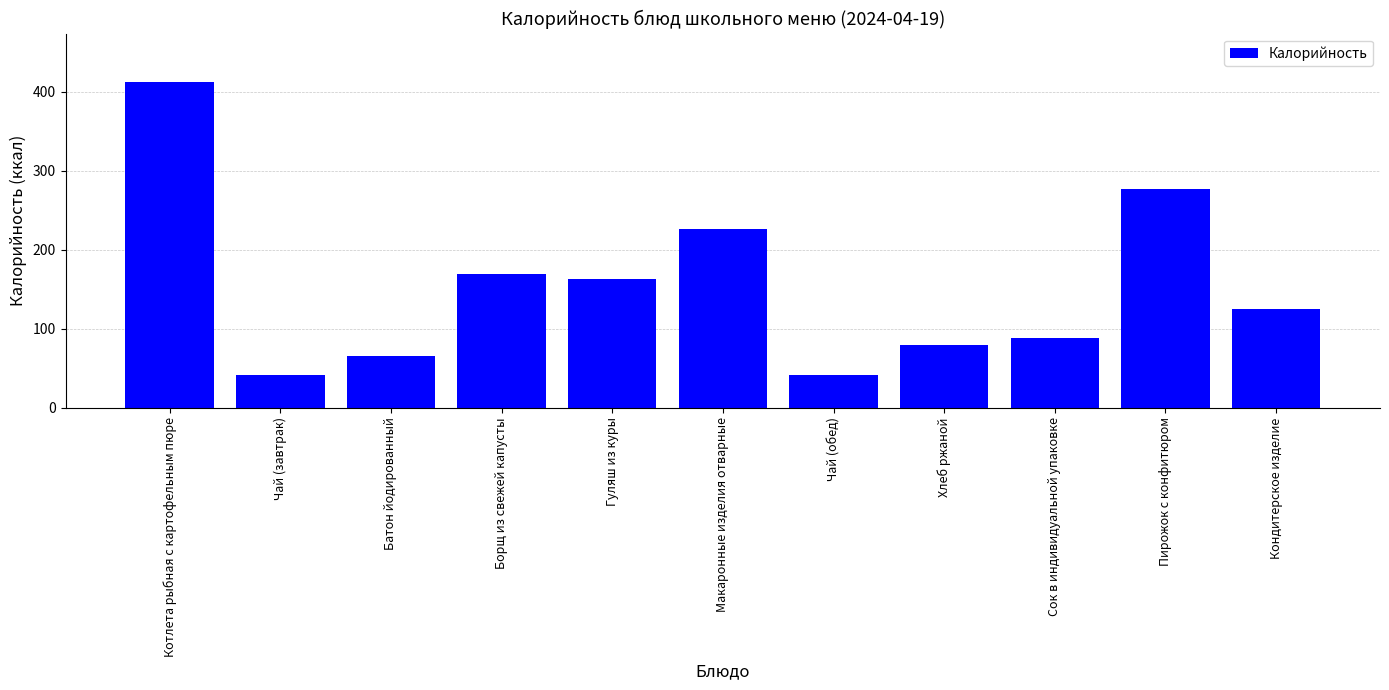

What is the minimum value shown in the chart?

41.0